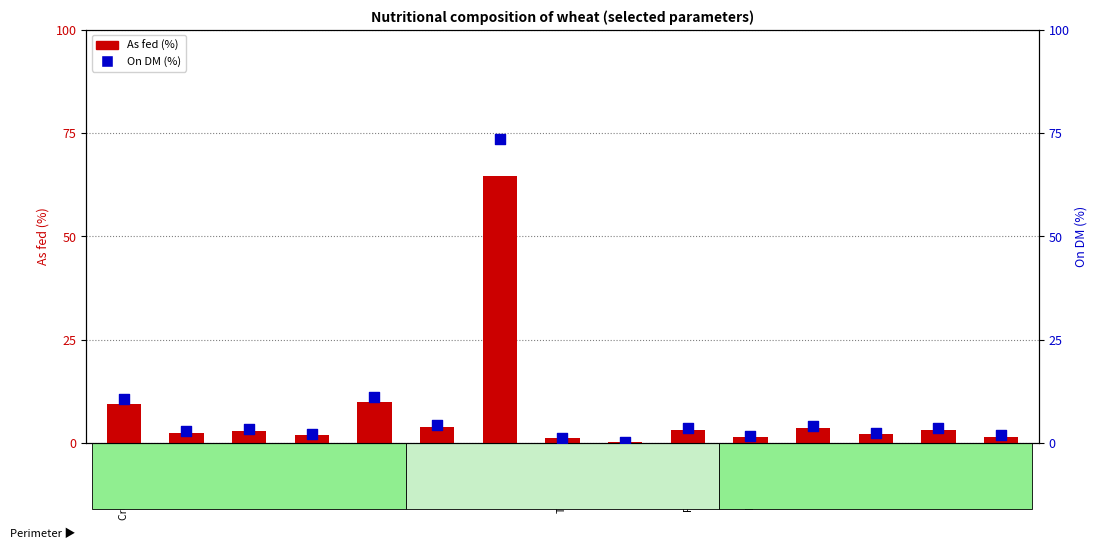

What is the total value across all series at ADF?

8.1